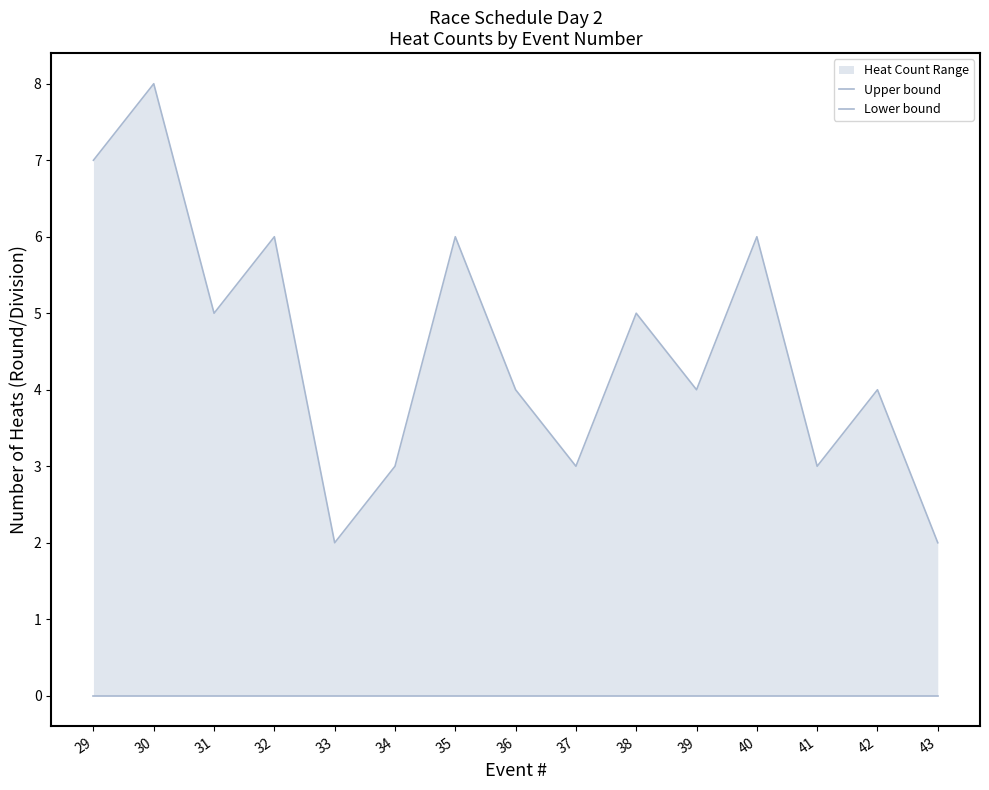

Is the value of Upper bound at 38 greater than the value of Lower bound at 36?

Yes